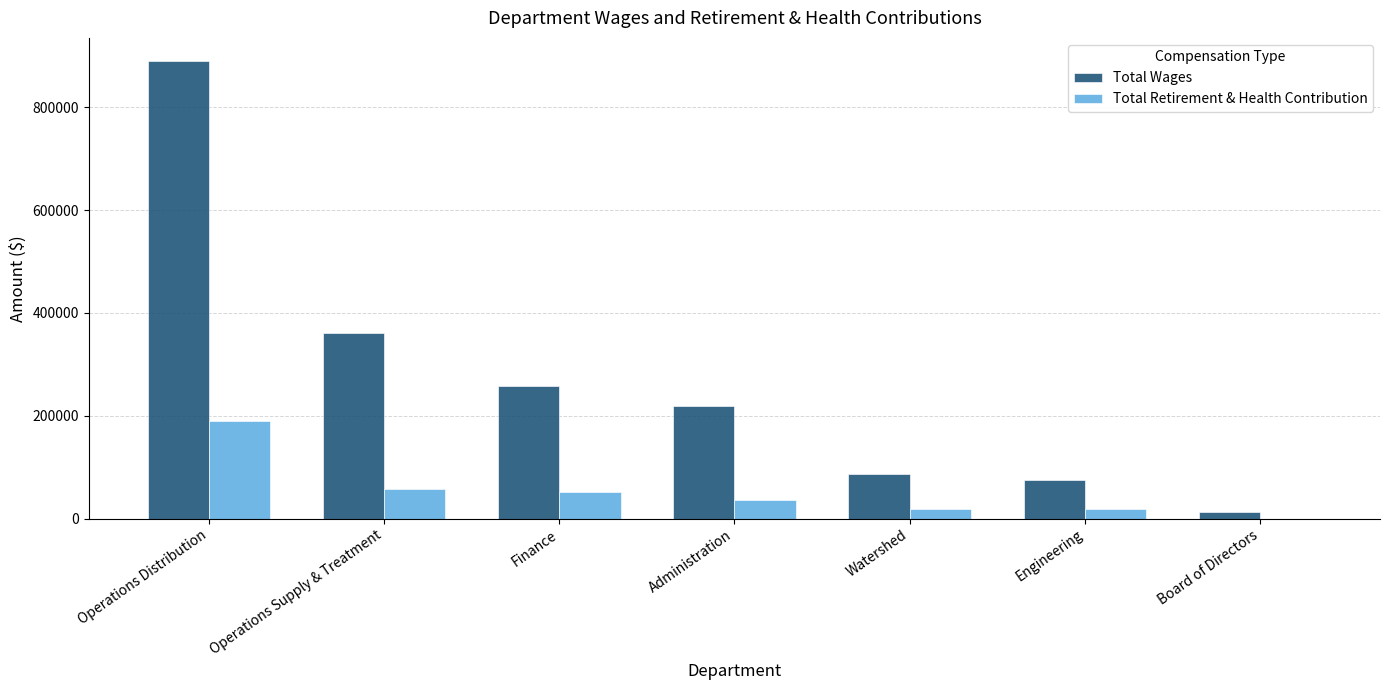

What is the greatest value displayed?

890213